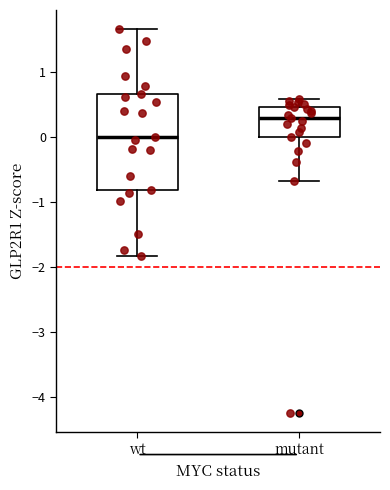

Reading left to right, read every box against the y-axis: the position of its median line, the range the box covers, and the ends of its whiskers. The values are not printed on the chart, so give them approximately, as read against the axis.

wt: median 0.0, box -0.8 to 0.7, whiskers -1.8 to 1.7
mutant: median 0.3, box 0.0 to 0.5, whiskers -0.7 to 0.6